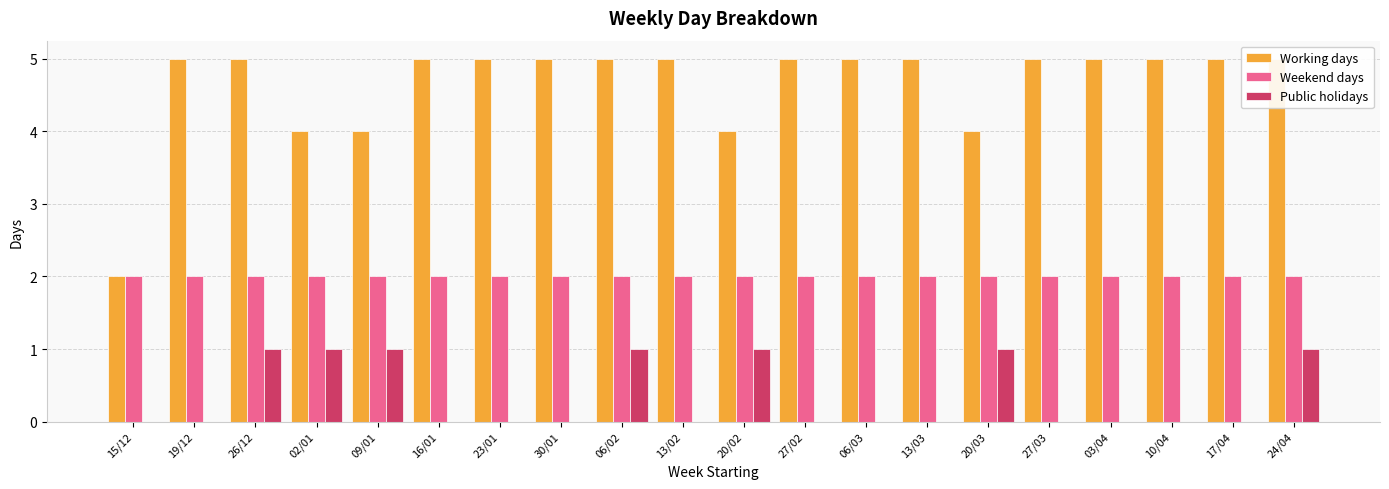

What is the total value across all series at 24/04?

8